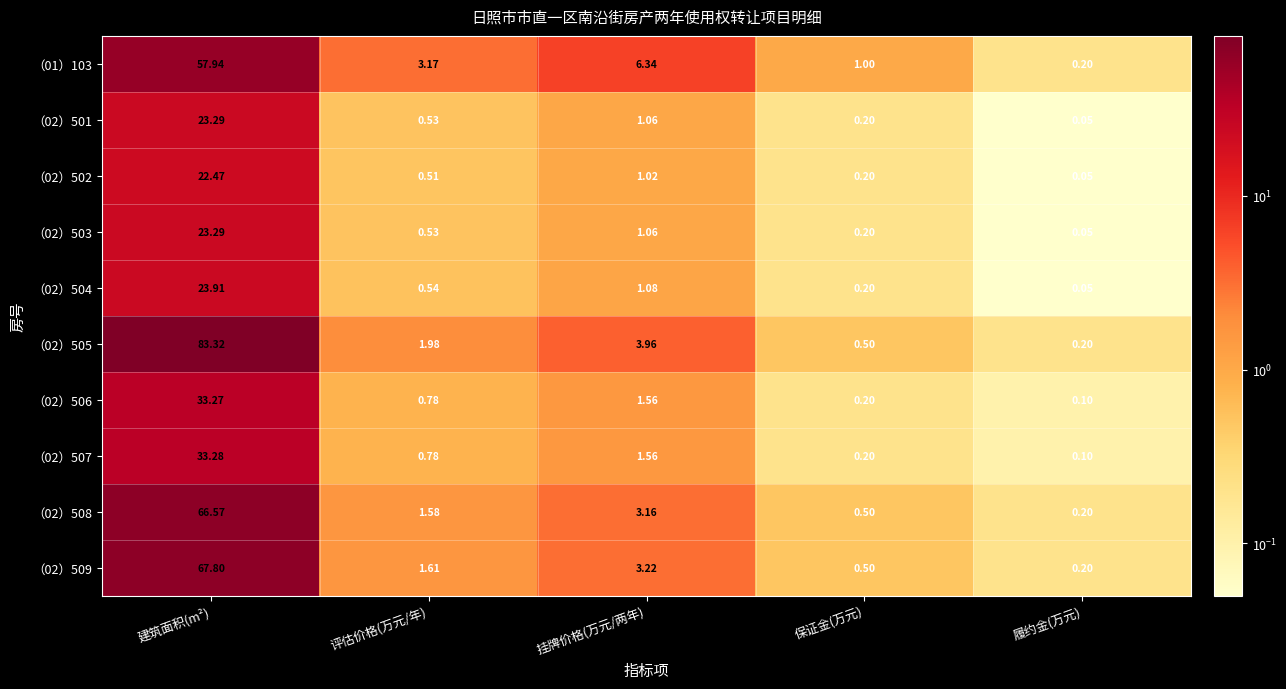

At which category does the chart reach its peak across all series?

建筑面积(m²)